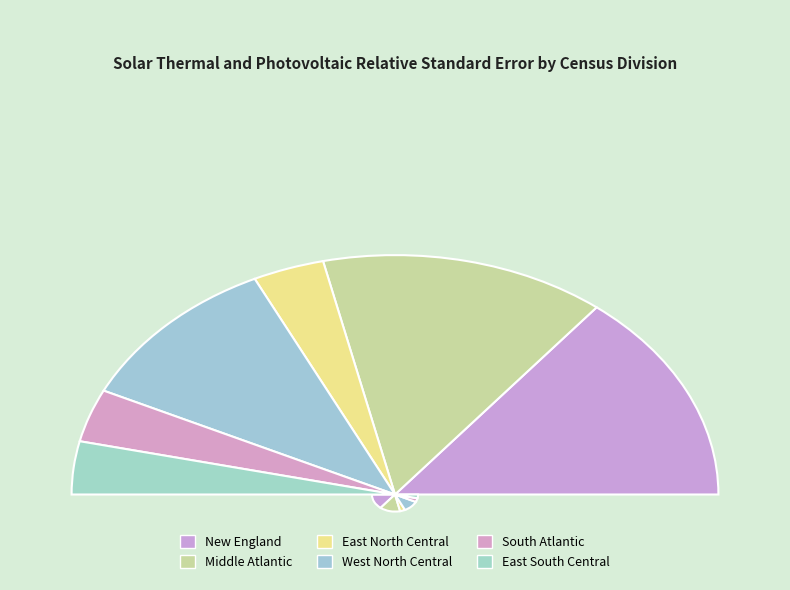

What is the largest slice in the pie chart?

New England